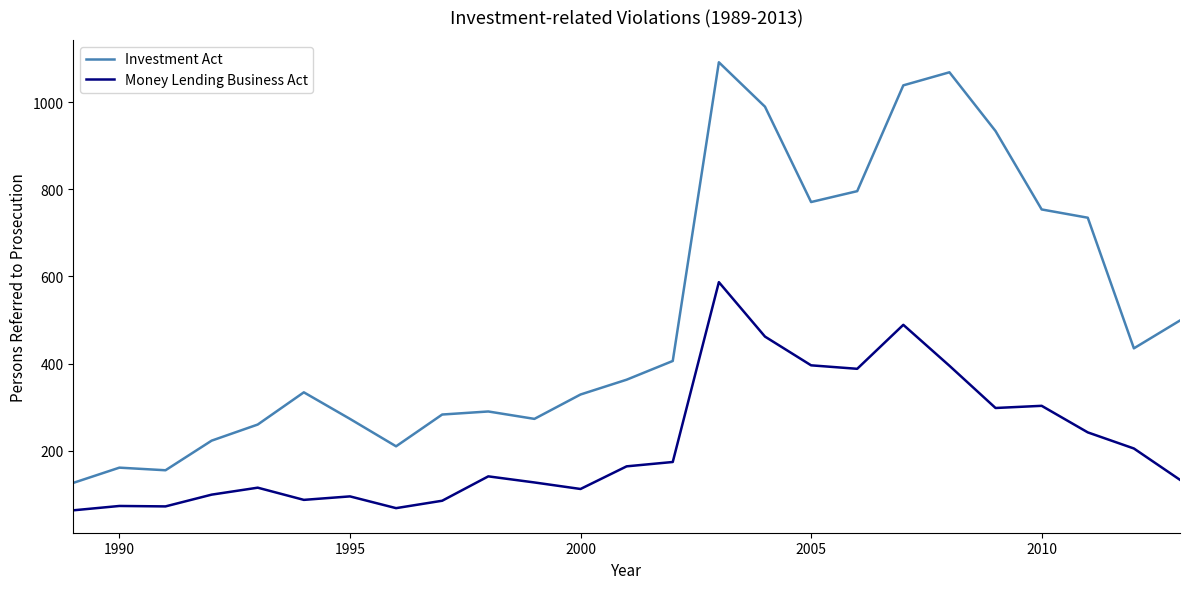

List the series in order of their peak value, highest first.

Investment Act, Money Lending Business Act